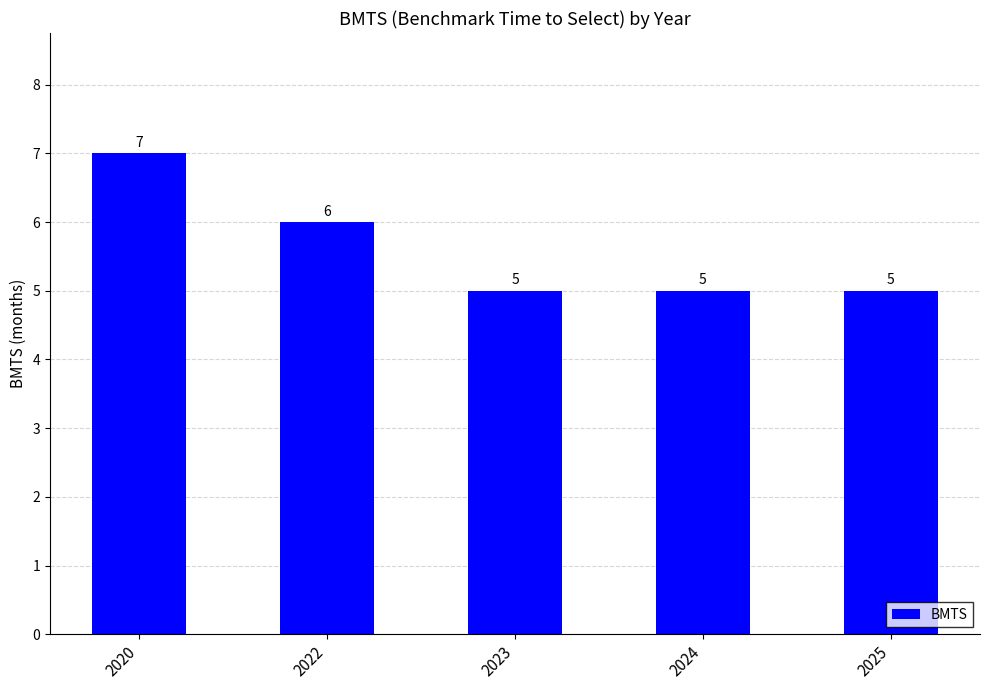

What is the maximum value shown in the chart?

7